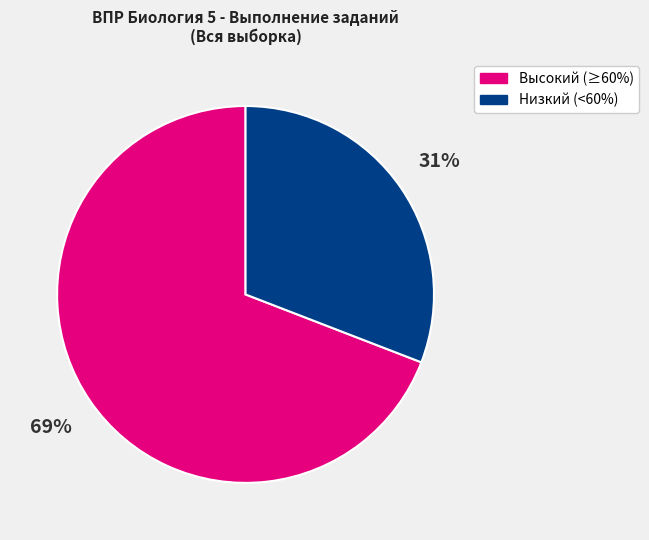

Is there a majority slice in this chart?

Yes